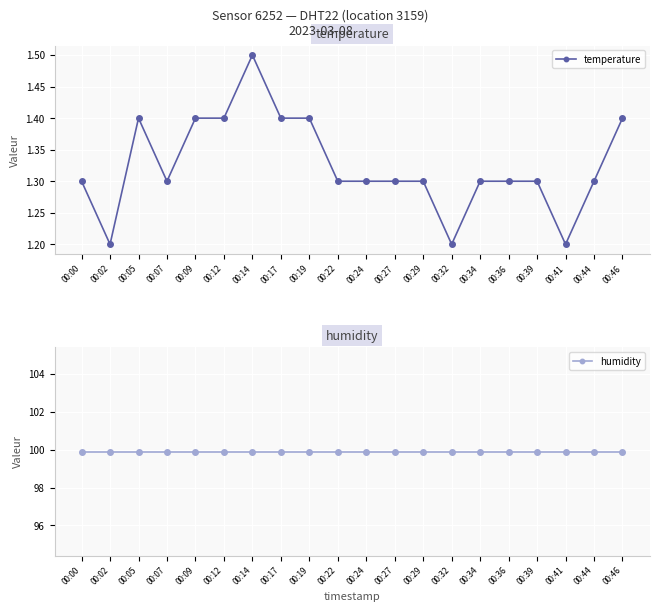

Rank the series at 00:24 from highest to lowest value.

humidity, temperature